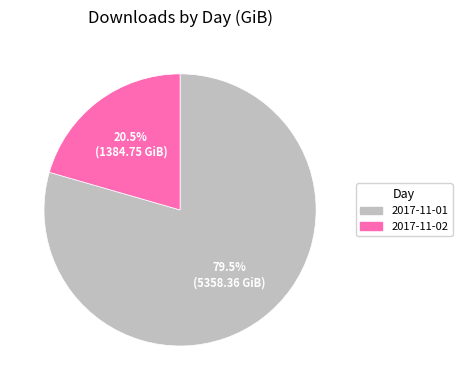

What is the smallest slice in the pie chart?

2017-11-02